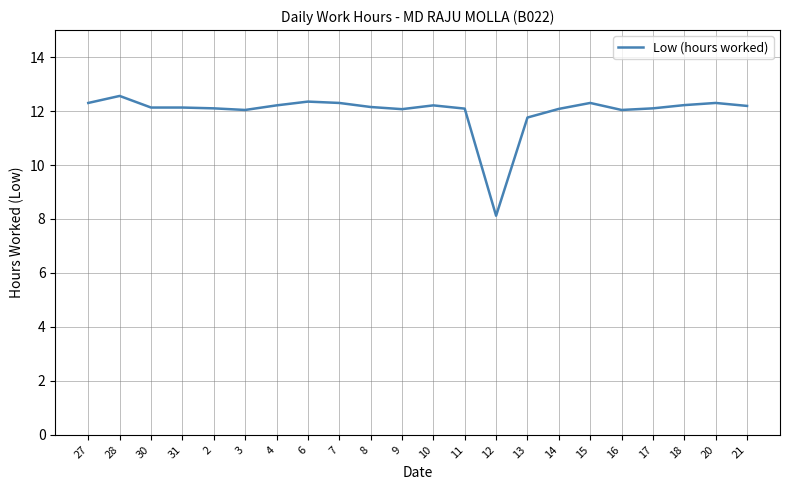

What position from the left is 4?

7